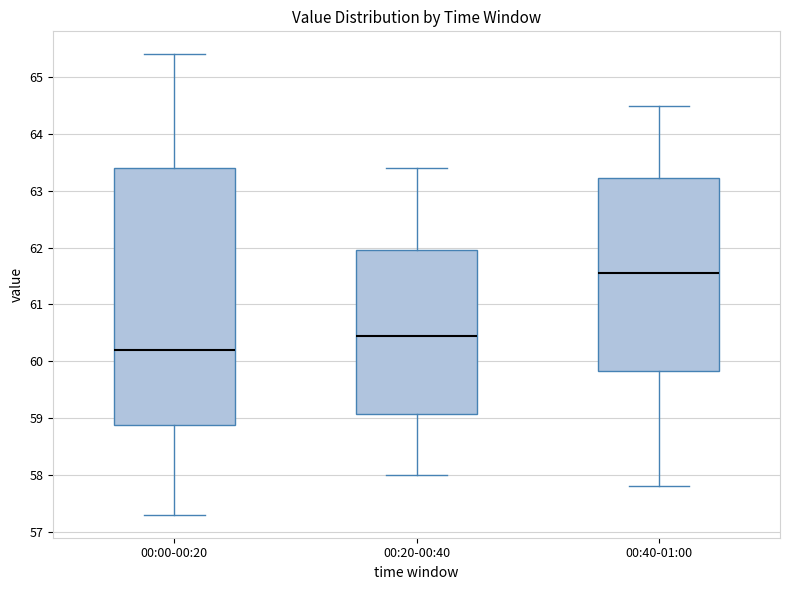

Comparing the boxes themselves (not the whiskers), which one is the tallest?

00:00-00:20